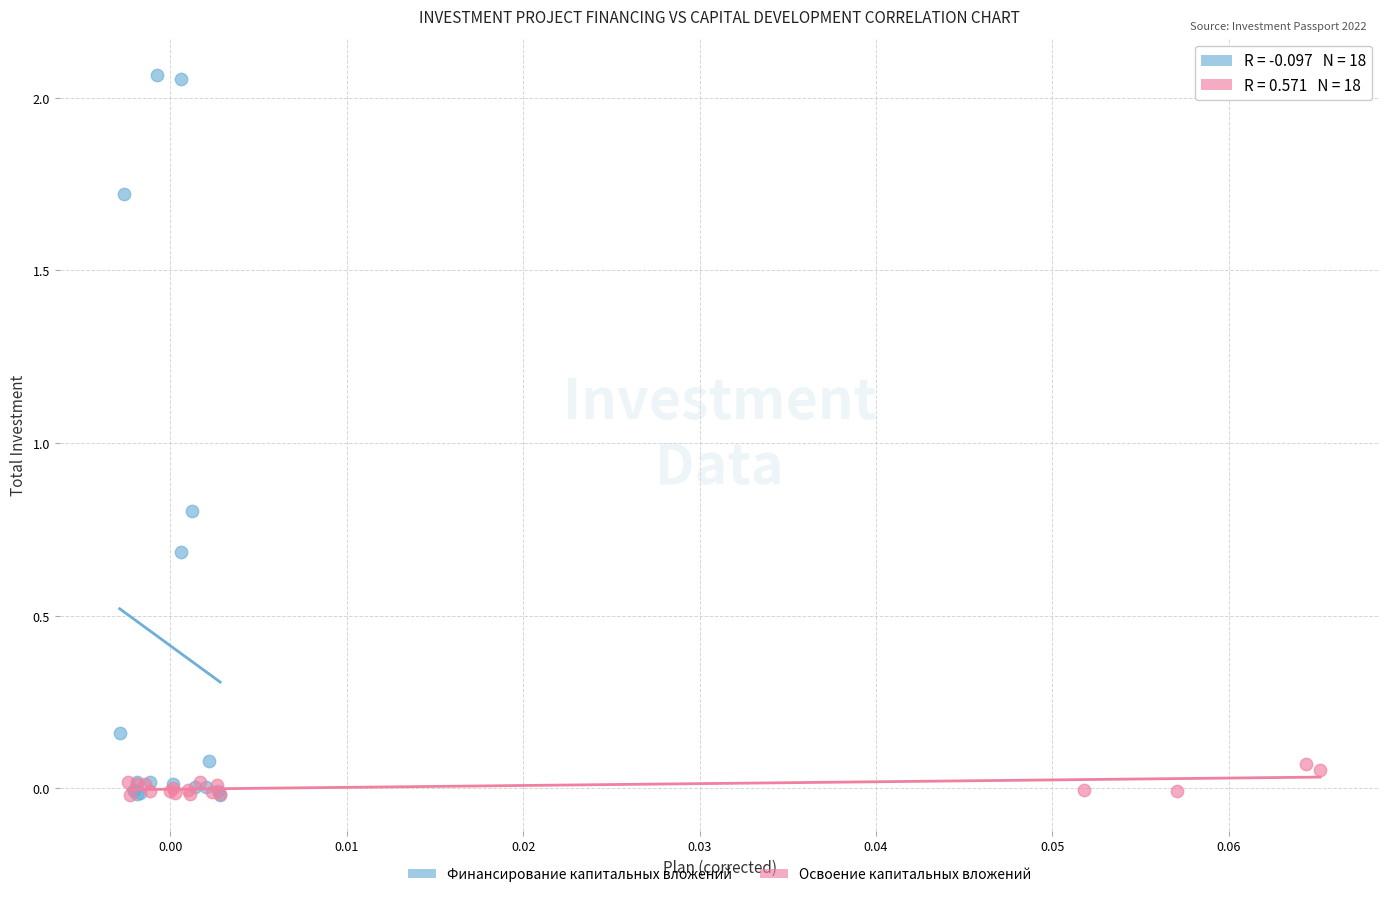

Which series has the widest spread of Y values?

Финансирование капитальных вложений